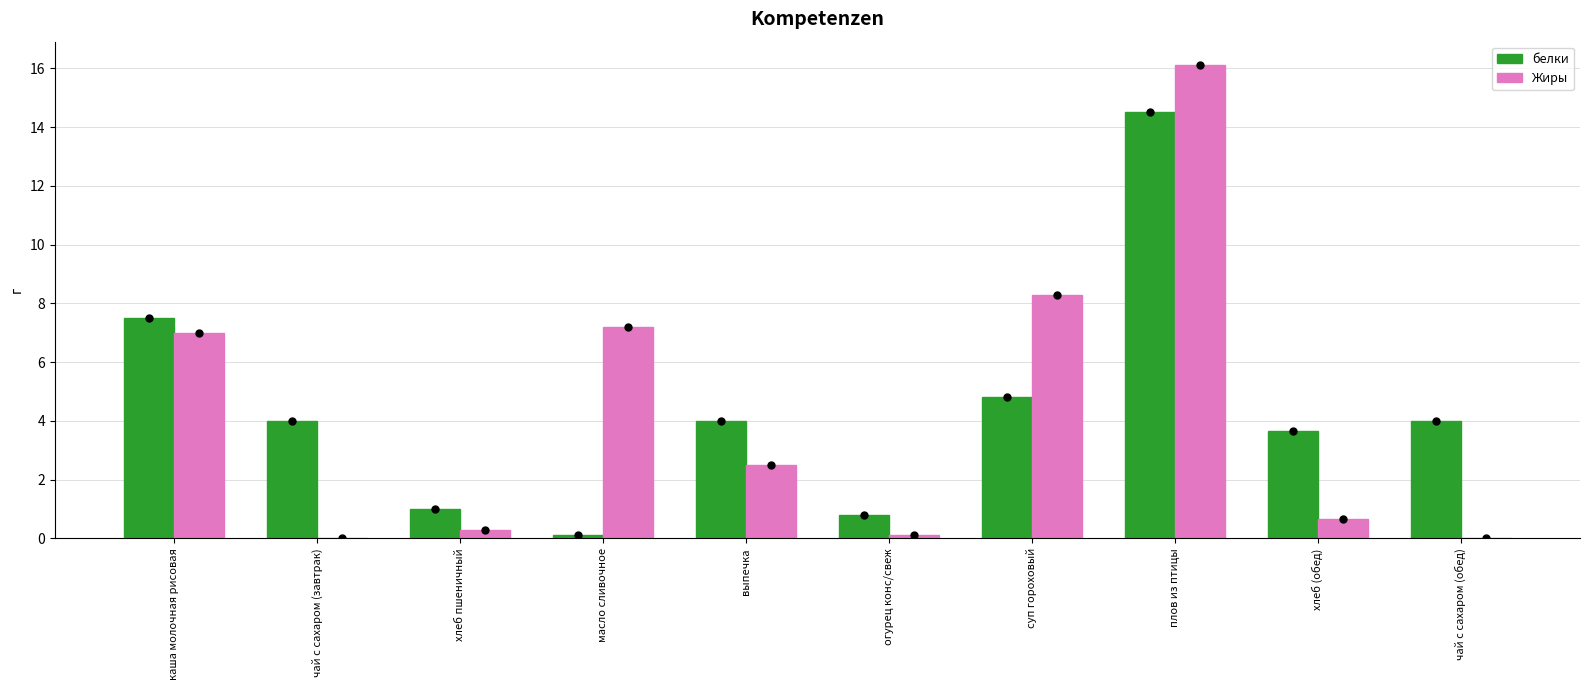

Which series has the widest spread of Y values?

Жиры